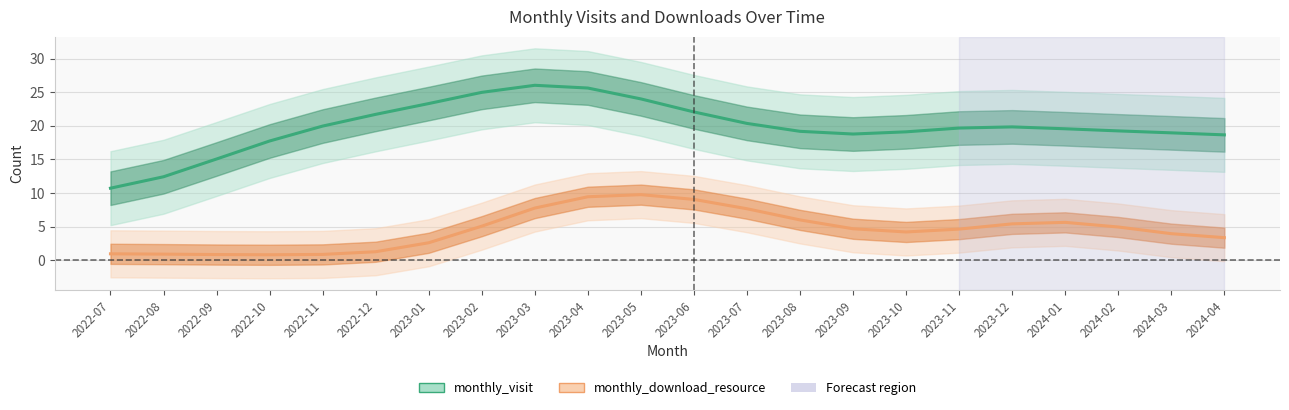

Rank the categories by monthly_download_resource value from lowest to highest.

2022-10, 2022-09, 2022-11, 2022-08, 2022-07, 2022-12, 2023-01, 2024-04, 2024-03, 2023-10, 2023-11, 2023-09, 2024-02, 2023-02, 2023-12, 2024-01, 2023-08, 2023-07, 2023-03, 2023-06, 2023-04, 2023-05